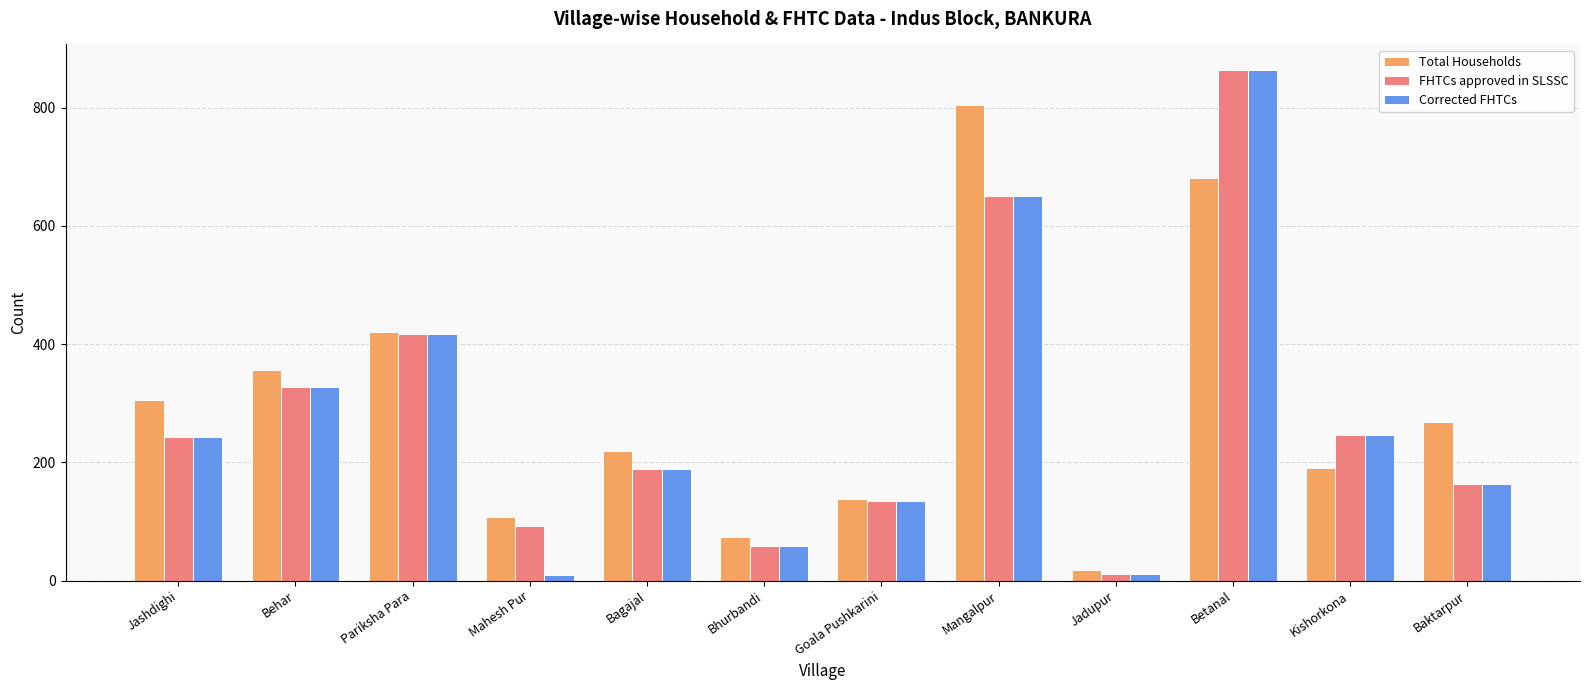

True or false: FHTCs approved in SLSSC has a value of 333 at Bagajal.

False